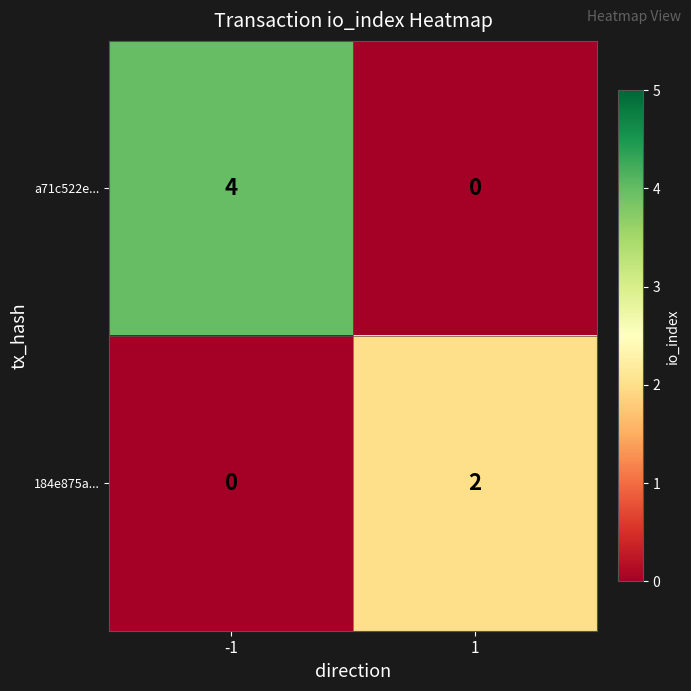

What is the sum of the a71c522e... values at 1 and -1?

4